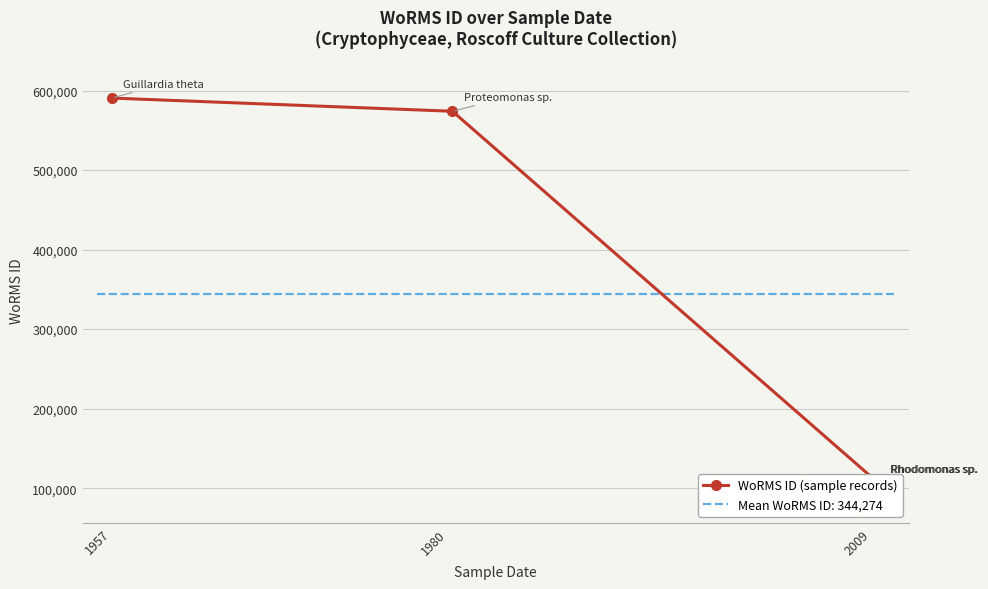

The value at 2009 is 33085. True or false?

False